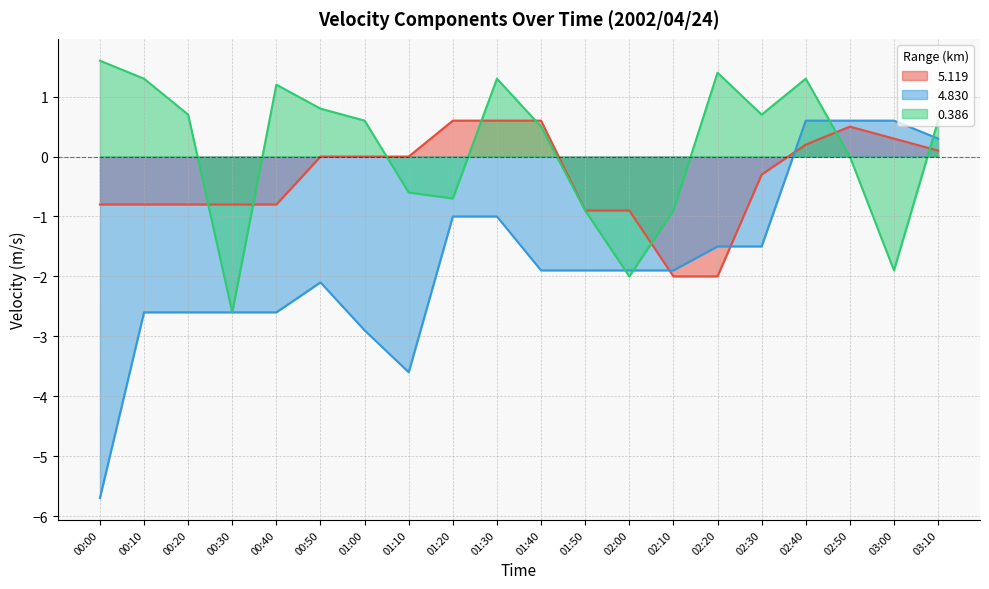

The value of 4.830 at 02:10 is -1.0. True or false?

False